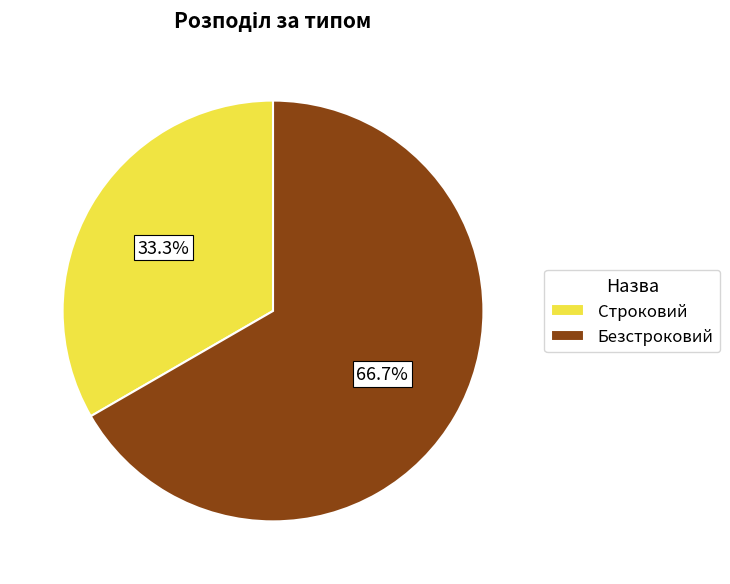

To the nearest percent, what is the difference between the largest and smallest slice percentages?

33%